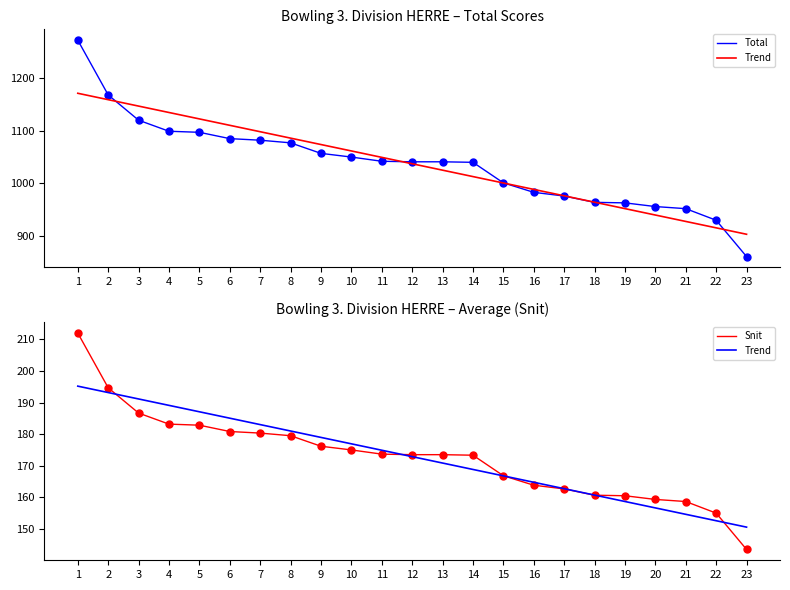

Which has a higher value, 3 or 17?

3